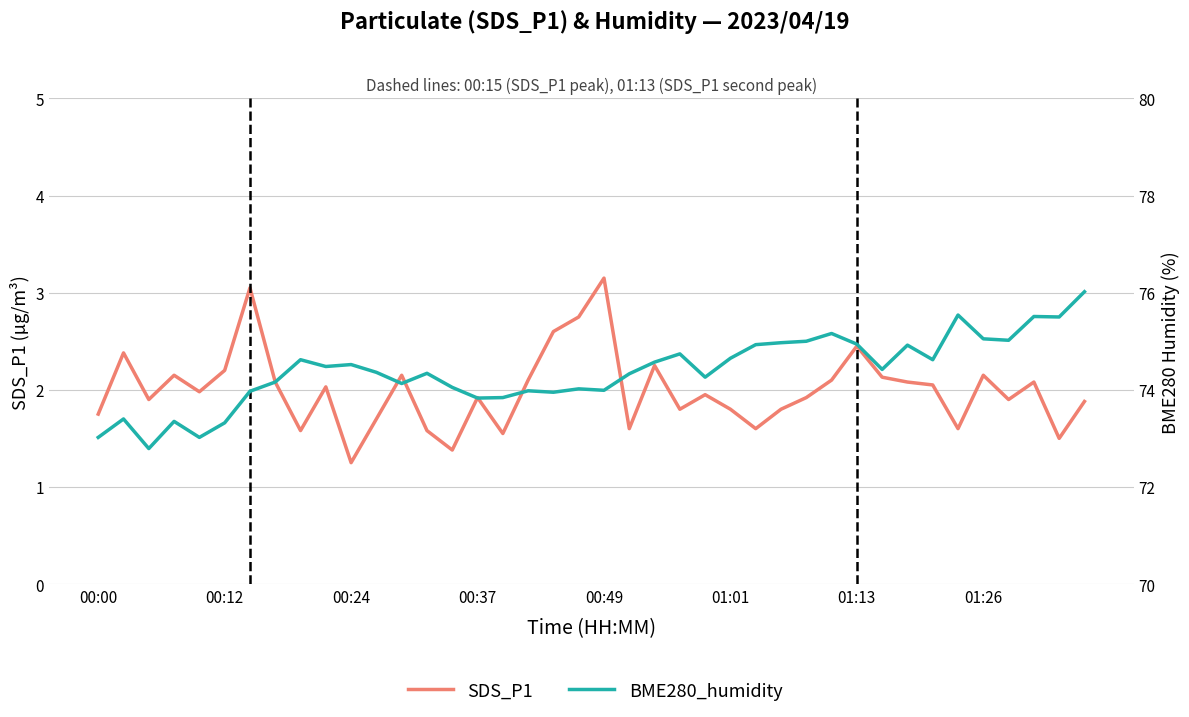

What is the value of the BME280_humidity point at the 35th from the left?

75.5